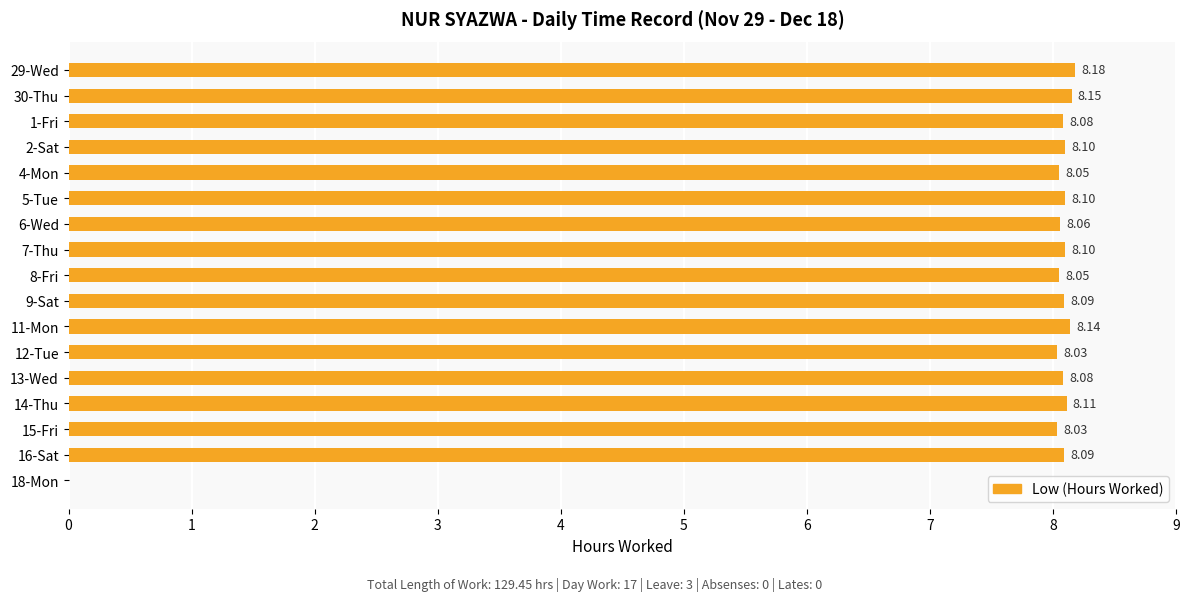

What is the sum of all values?

129.4